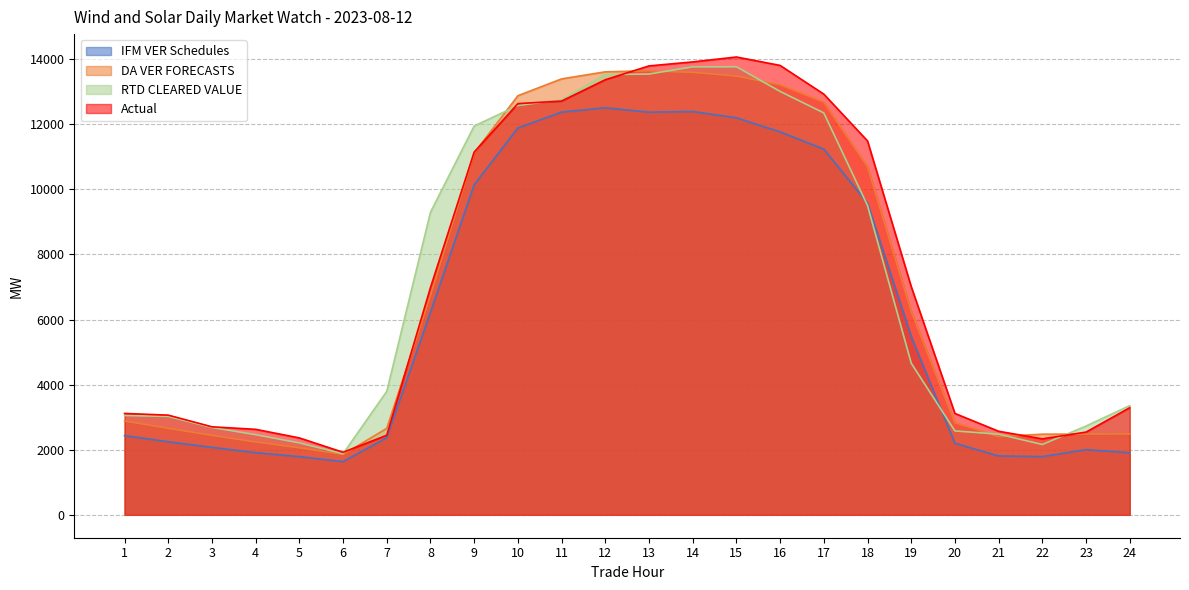

True or false: IFM VER Schedules and DA VER FORECASTS intersect in this chart.

False